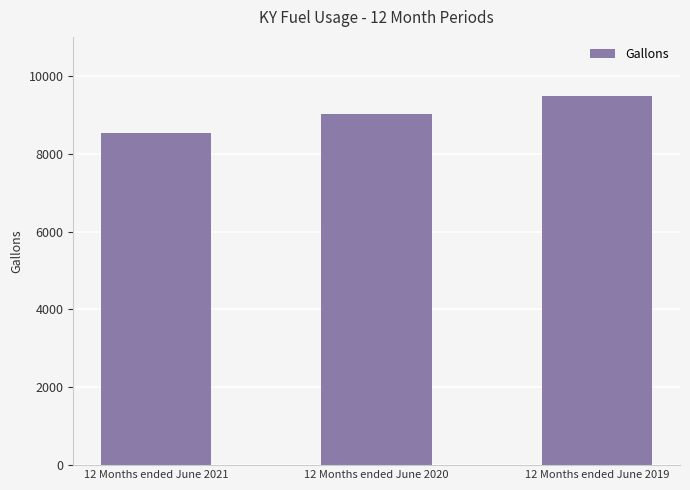

How many data points are above 9019?

2